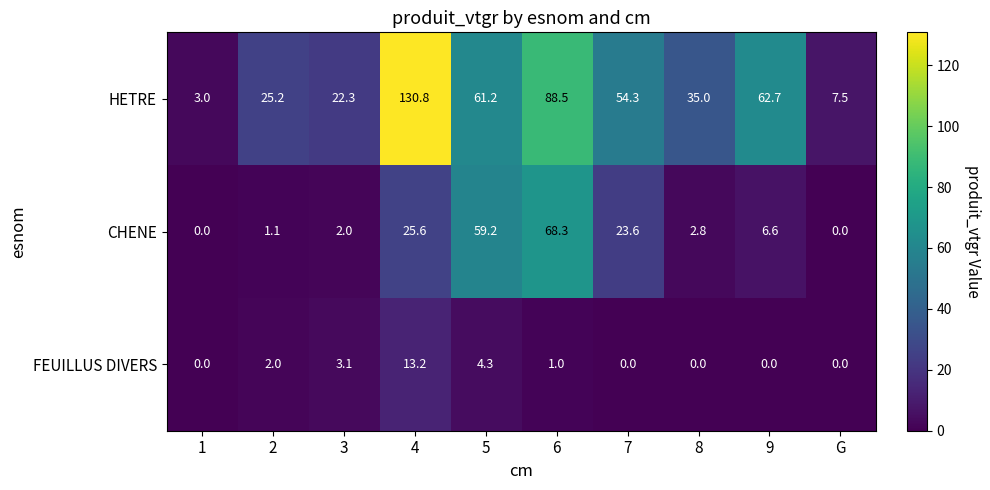

Reading left to right, extract all data points from this chart.

HETRE: 1=3.0	2=25.2	3=22.3	4=130.8	5=61.2	6=88.5	7=54.3	8=35.0	9=62.7	G=7.5
CHENE: 1=0.0	2=1.1	3=2.0	4=25.6	5=59.2	6=68.3	7=23.6	8=2.8	9=6.6	G=0.0
FEUILLUS DIVERS: 1=0.0	2=2.0	3=3.1	4=13.2	5=4.3	6=1.0	7=0.0	8=0.0	9=0.0	G=0.0